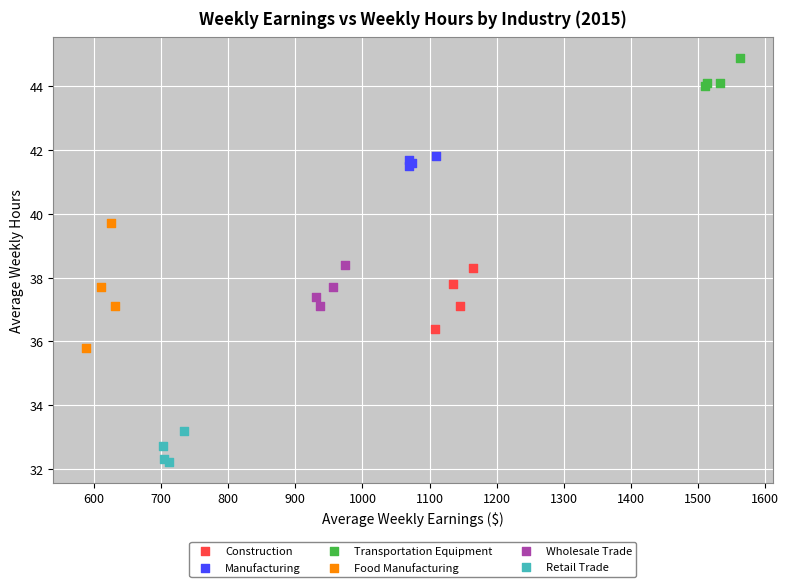

What are all the series names shown in the legend?

Construction, Manufacturing, Transportation Equipment, Food Manufacturing, Wholesale Trade, Retail Trade